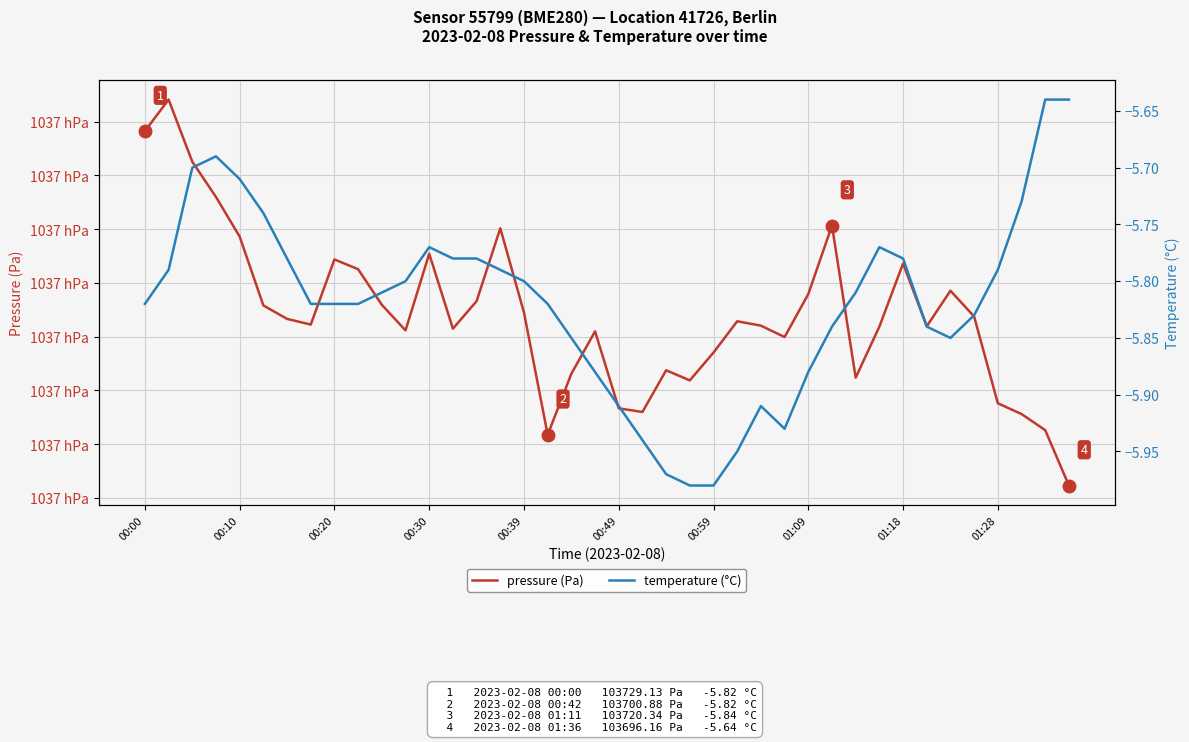

Reading left to right, transcribe all the data shown in this chart.

pressure (Pa): 103729.1	103732.1	103726.3	103723.0	103719.3	103712.9	103711.7	103711.1	103717.2	103716.3	103713.0	103710.6	103717.7	103710.8	103713.3	103720.1	103712.2	103700.9	103706.6	103710.5	103703.3	103703.0	103706.9	103705.9	103708.5	103711.4	103711.0	103710.0	103714.0	103720.3	103706.2	103710.9	103716.8	103711.0	103714.3	103711.9	103703.8	103702.8	103701.3	103696.2
temperature (°C): -5.8	-5.8	-5.7	-5.7	-5.7	-5.7	-5.8	-5.8	-5.8	-5.8	-5.8	-5.8	-5.8	-5.8	-5.8	-5.8	-5.8	-5.8	-5.8	-5.9	-5.9	-5.9	-6.0	-6.0	-6.0	-6.0	-5.9	-5.9	-5.9	-5.8	-5.8	-5.8	-5.8	-5.8	-5.8	-5.8	-5.8	-5.7	-5.6	-5.6